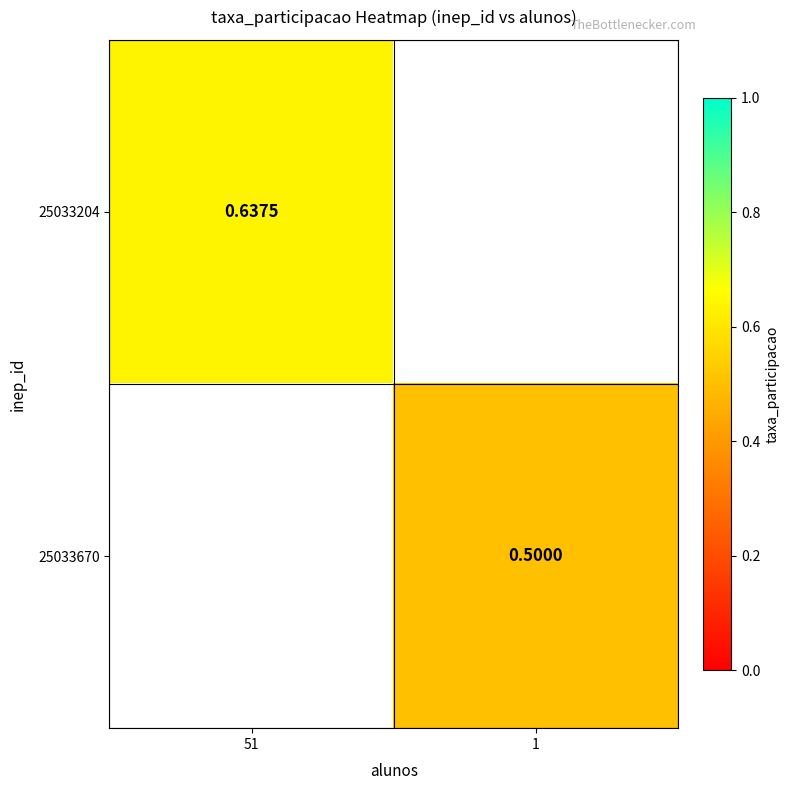

Which series has the largest range (max minus min)?

25033204